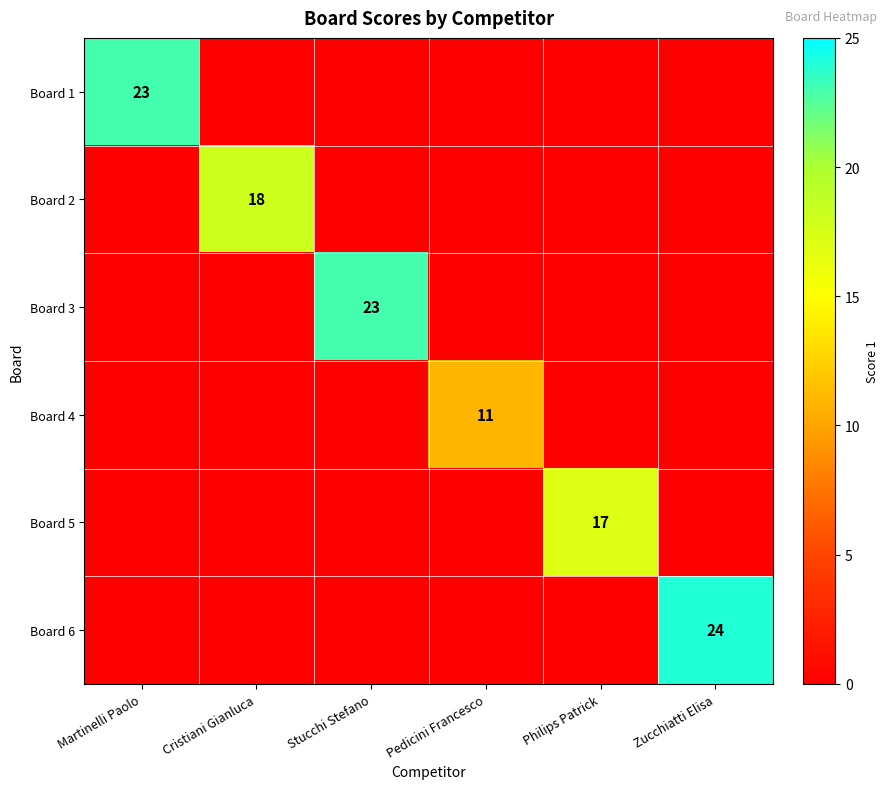

The Board 6 series shows 34 at Zucchiatti Elisa. True or false?

False